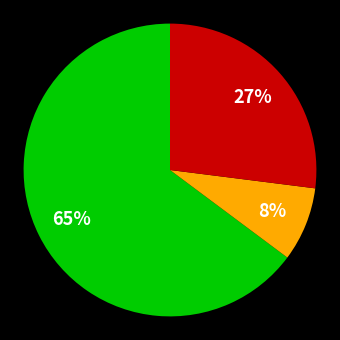

Is there a majority slice in this chart?

Yes